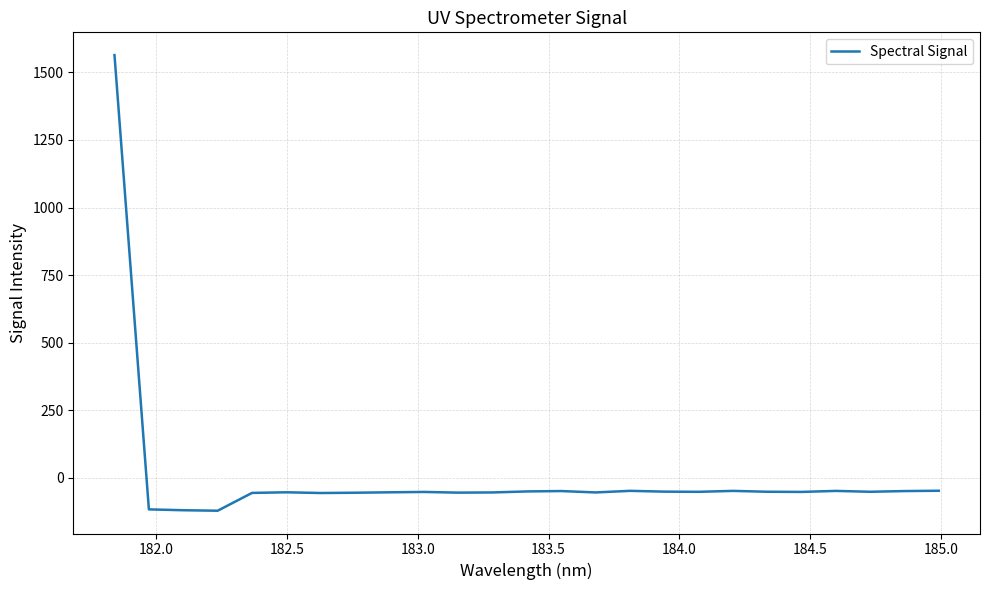

What is the difference between the maximum and minimum values?

1685.7